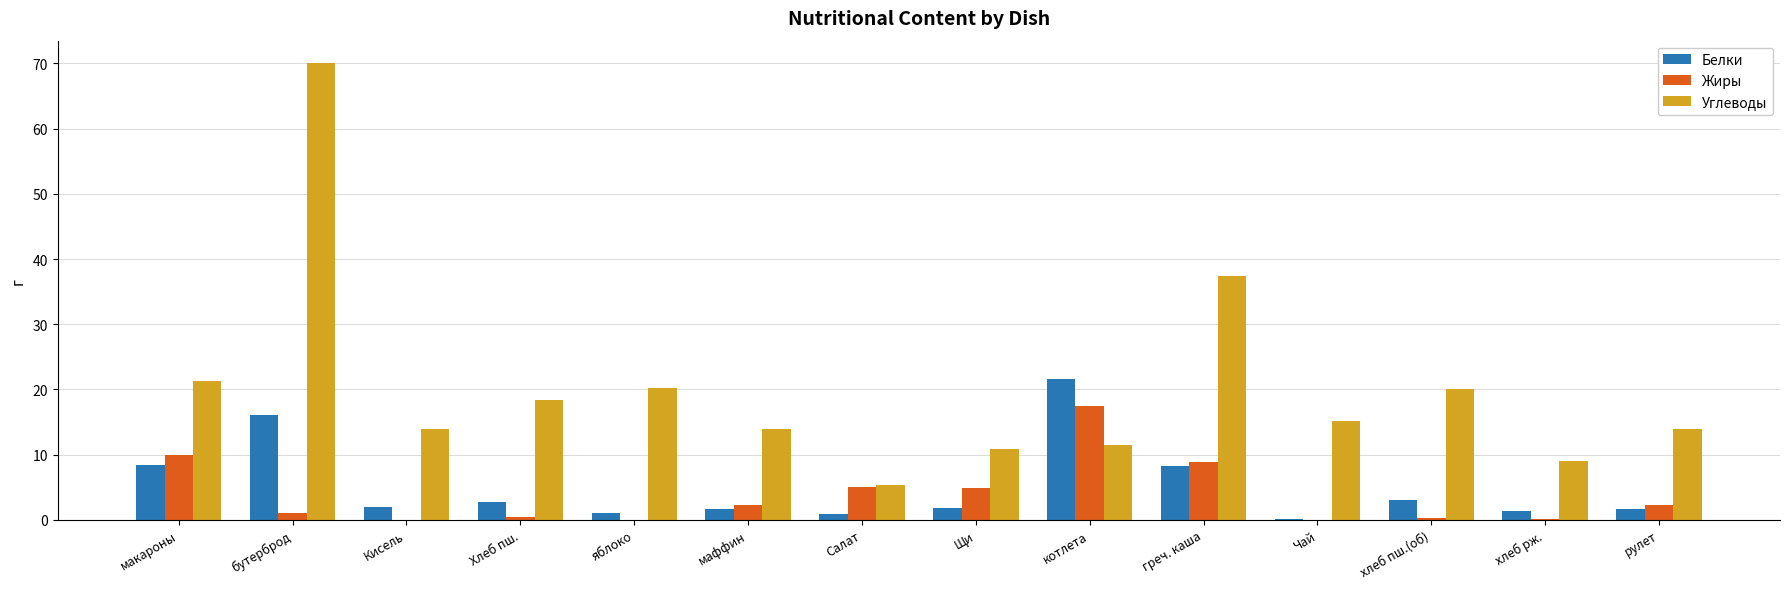

Is it true that Углеводы equals 9.0 at маффин?

False